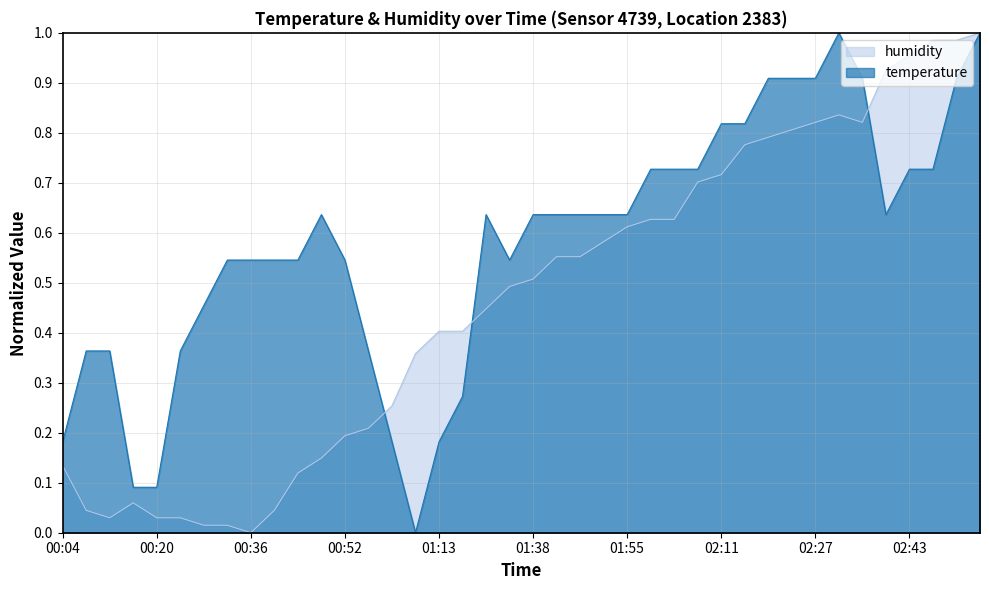

Which series changed the most between 00:24 and 01:34?

humidity